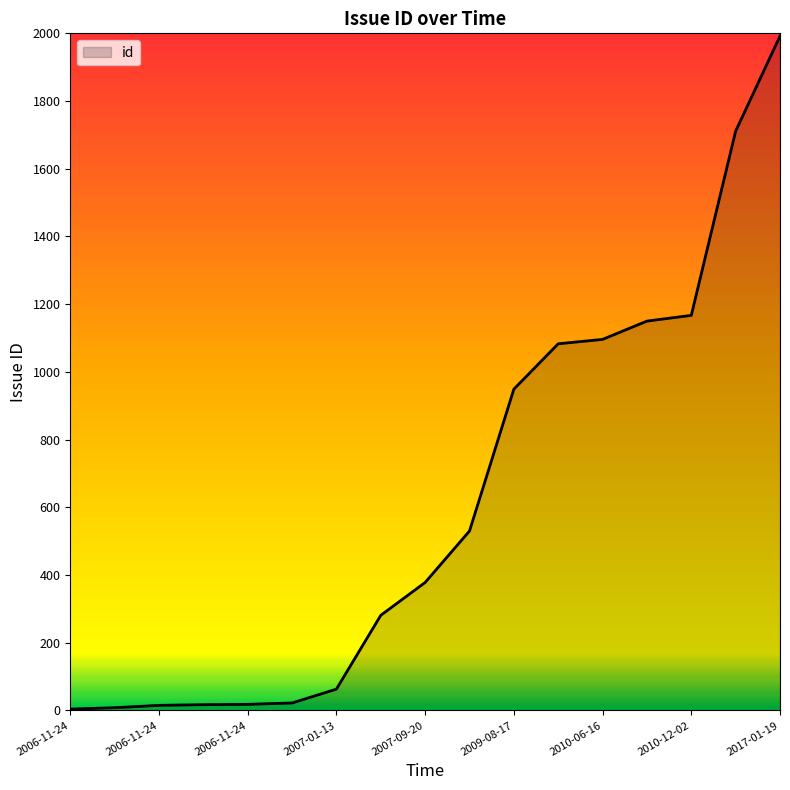

What is the maximum value shown in the chart?

1992